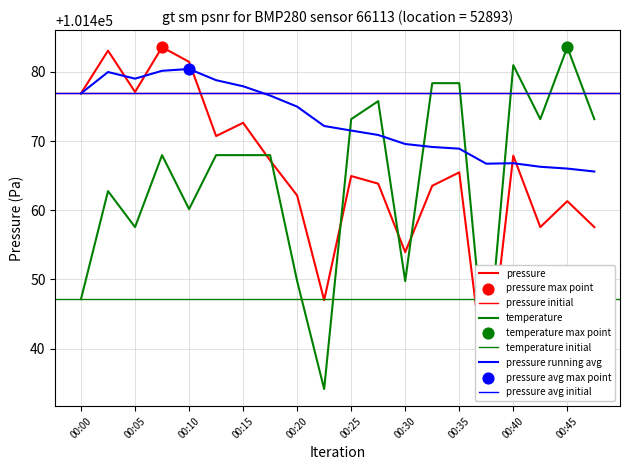

Which series contains the lowest Y value?

pressure